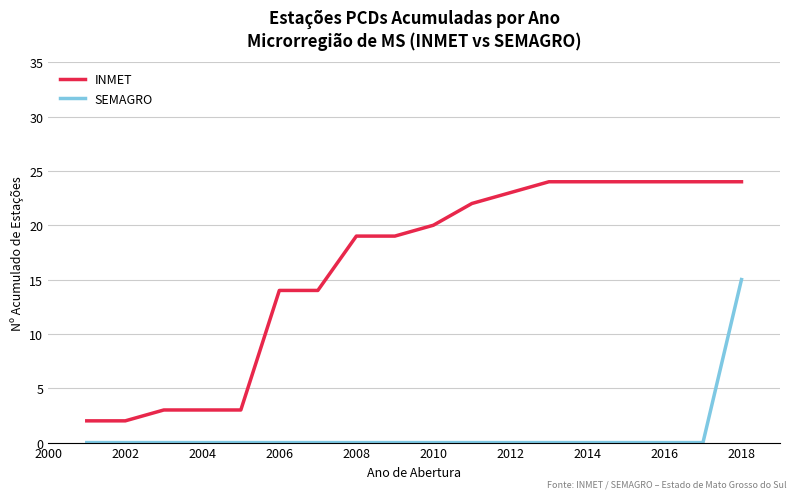

Reading left to right, extract all data points from this chart.

INMET: 2	2	3	3	3	14	14	19	19	20	22	23	24	24	24	24	24	24
SEMAGRO: 0	0	0	0	0	0	0	0	0	0	0	0	0	0	0	0	0	15